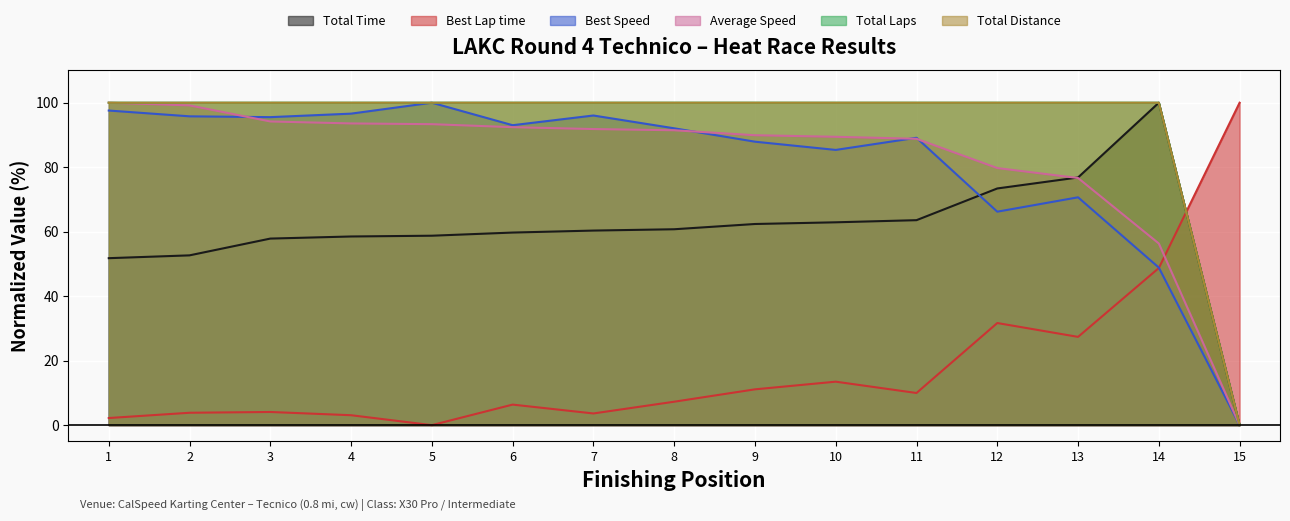

List the series in order of their peak value, highest first.

Total Time, Best Lap time, Best Speed, Average Speed, Total Laps, Total Distance